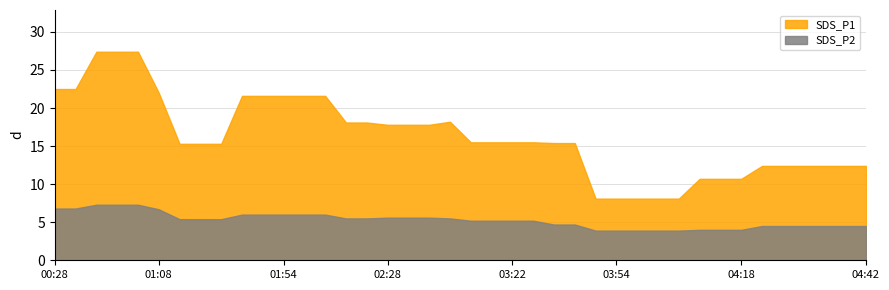

What is the label of the 25th point from the left?

03:28